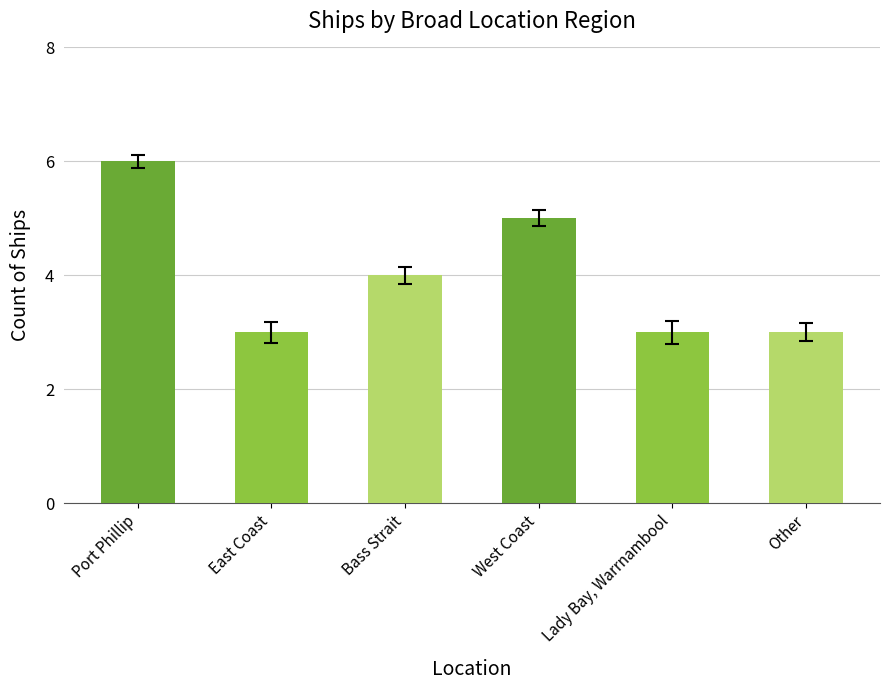

Is it true that the value at Bass Strait is 4?

True